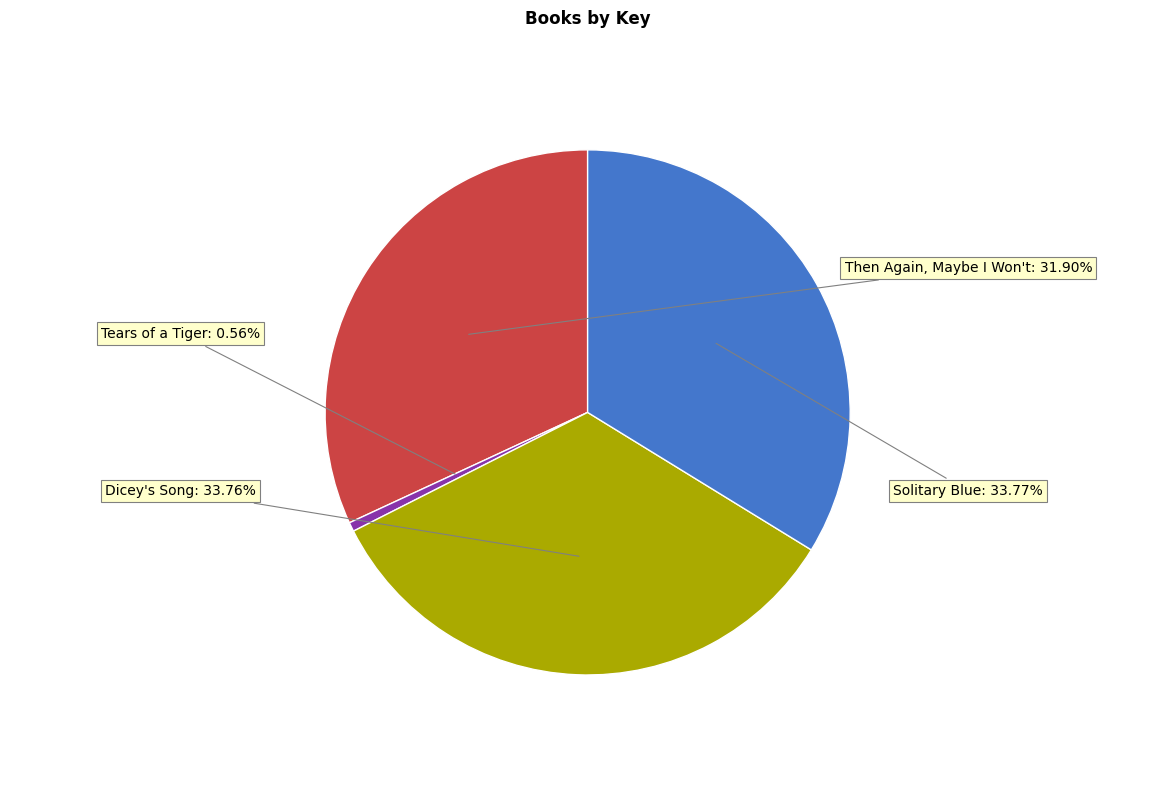

Is there any slice that represents more than half of the pie?

No